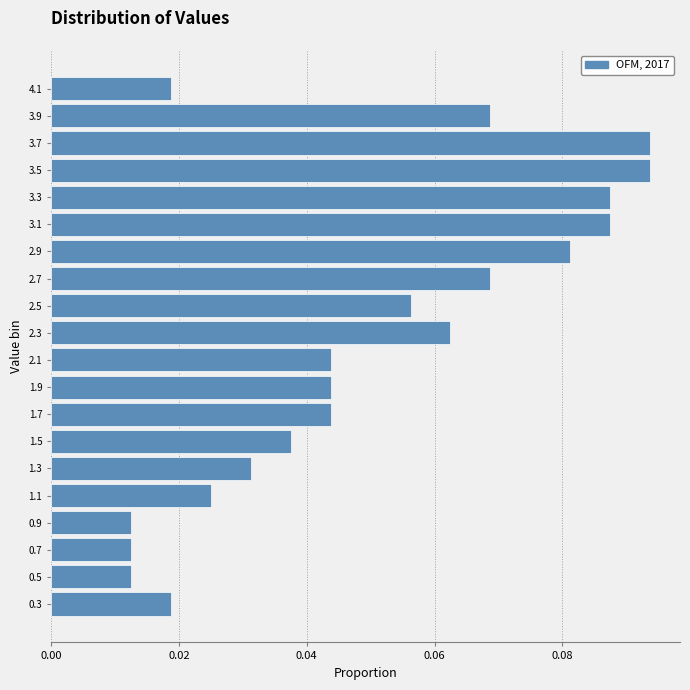

What is the length of the bar covering 2.60 to 2.80 on the y-axis? Neither the bar edges nor the lengths are printed on the chart, so give them approximately, as read against the axes.

0.068